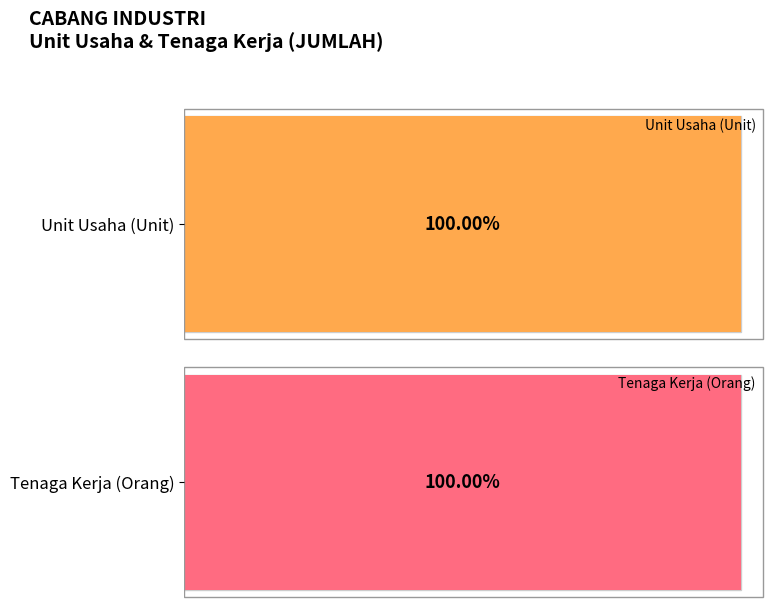

Count the number of data series in this chart.

2